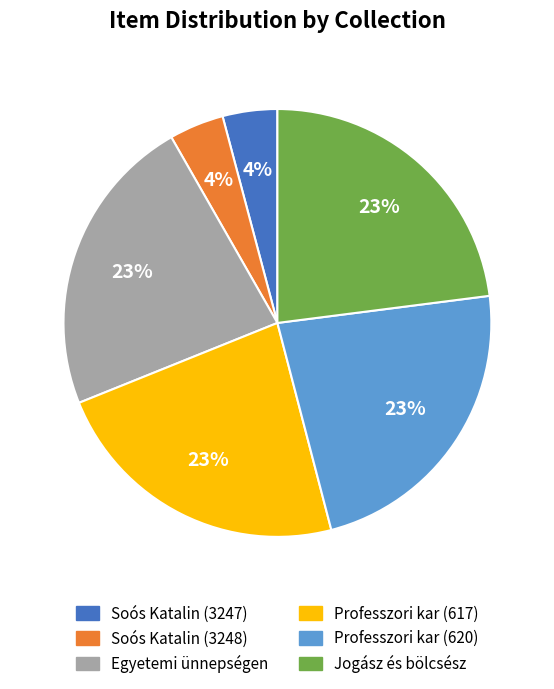

To the nearest percent, what is the difference between the largest and smallest slice percentages?

19%